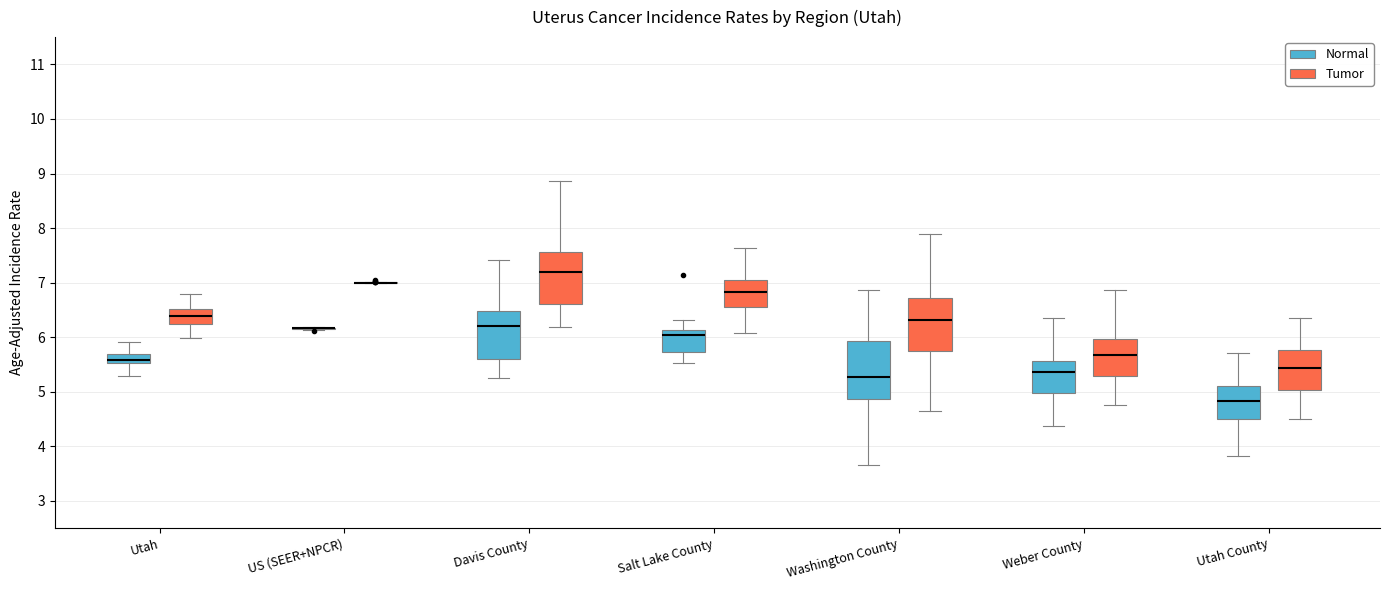

Where does the lower whisker of the box for Weber County (Tumor) end on the y-axis? The values are not printed on the chart, so give them approximately, as read against the axis.

4.8